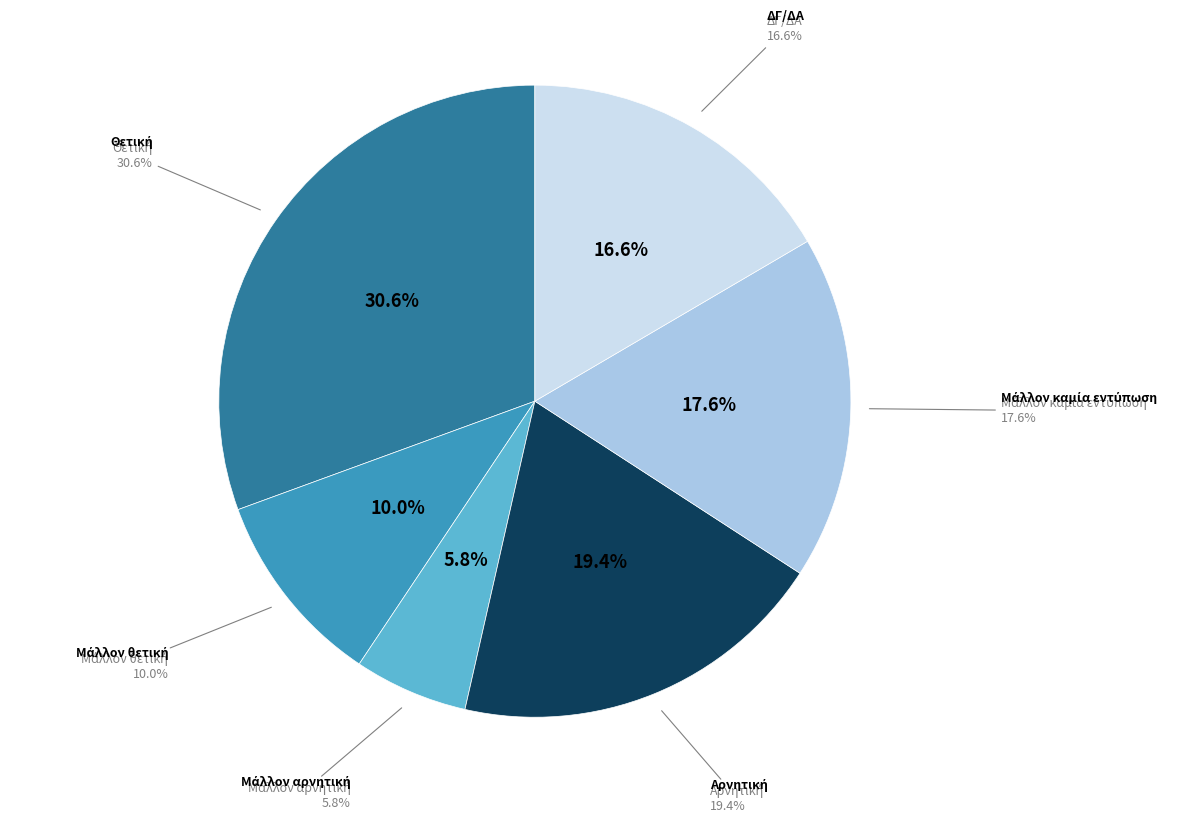

What portion of the pie excludes Μάλλον αρνητική?

94.2%